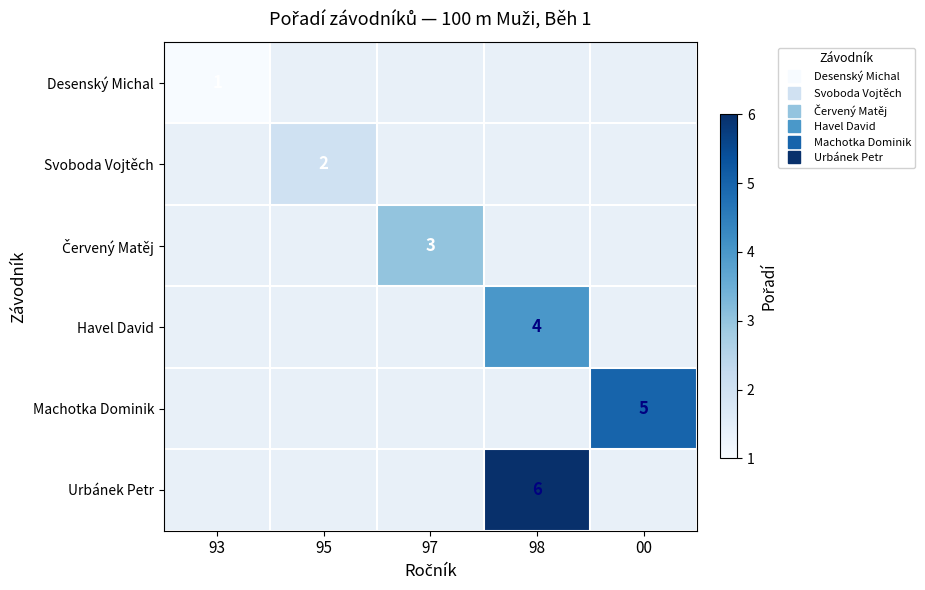

Between 00 and 98, which is larger?

98